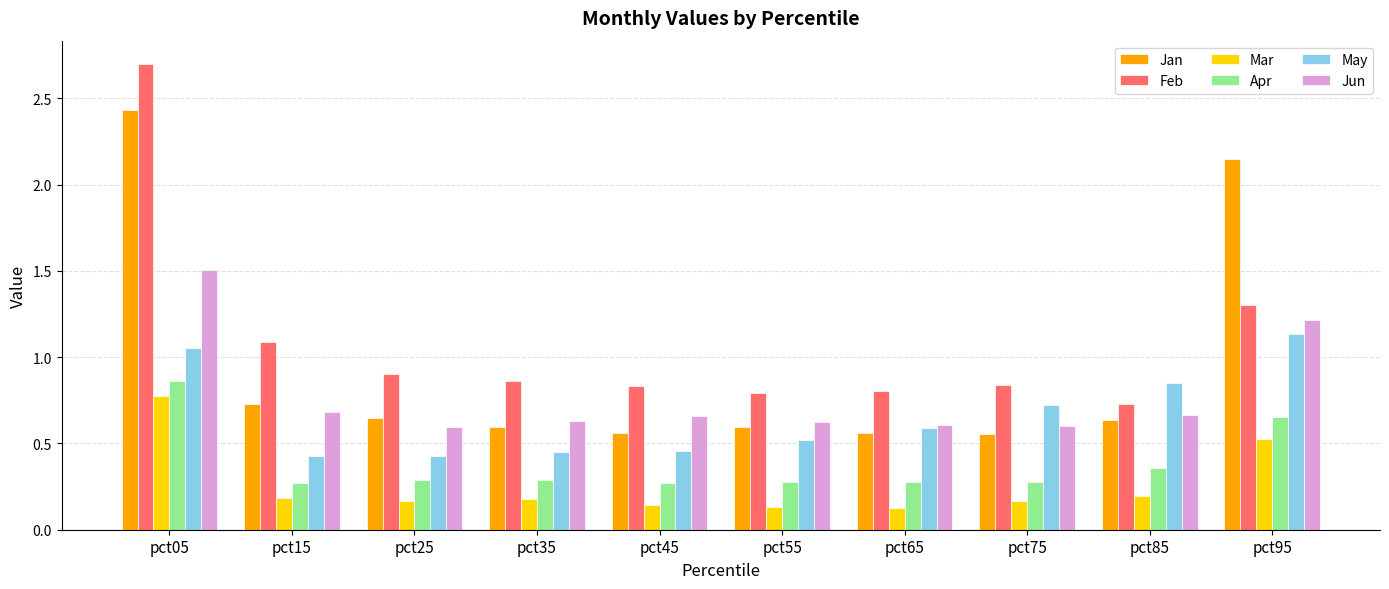

What is the sum of all Mar values?

2.6